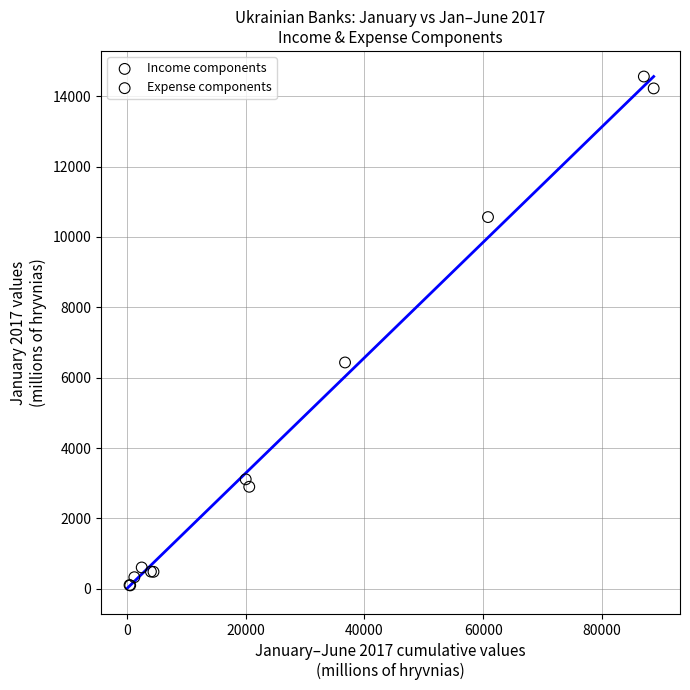

Which series contains the highest Y value?

Income components